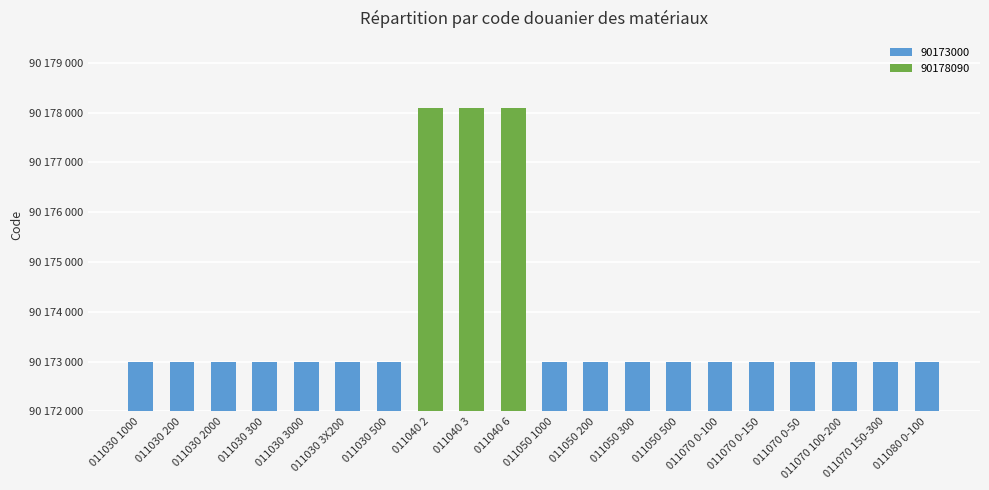

The value at 011030 300 is 90173000. True or false?

True